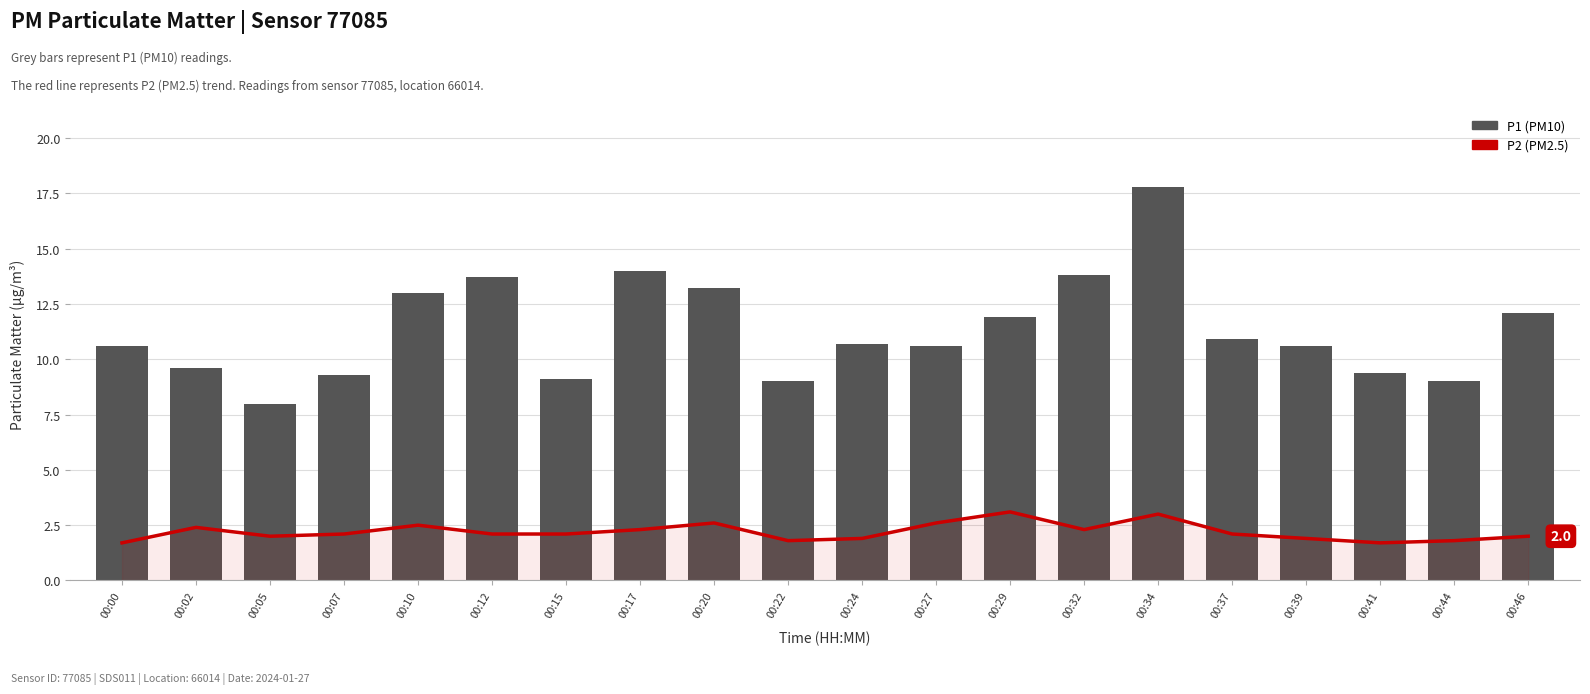

Rank the series by their maximum value, from highest to lowest.

P1, P2